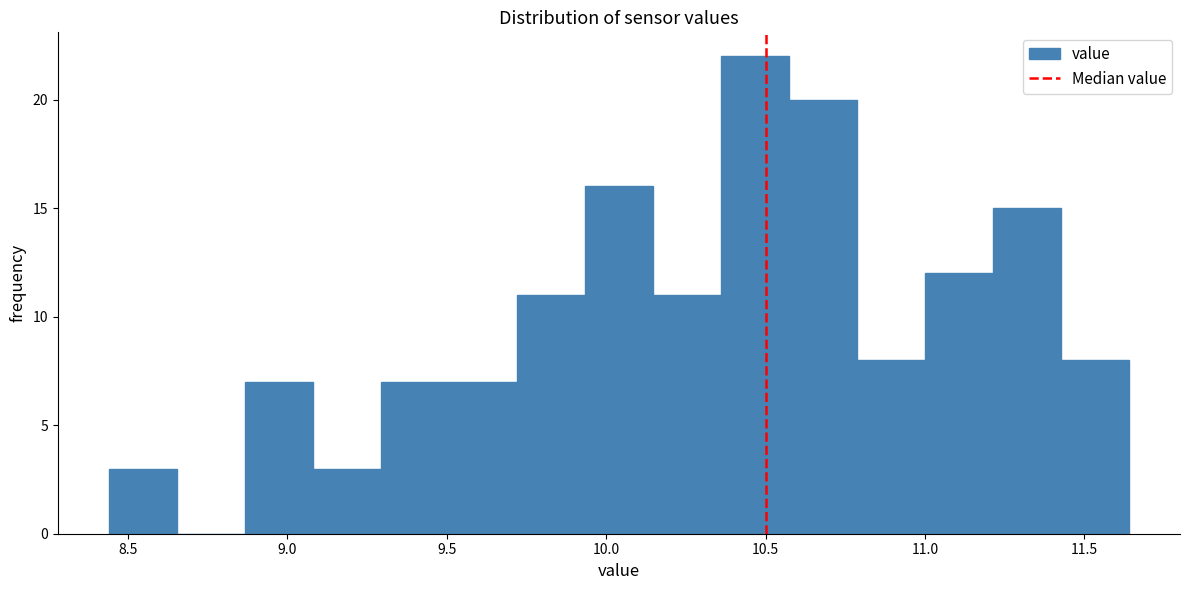

Over which range of the x-axis is the bar tallest?

10.35 to 10.55